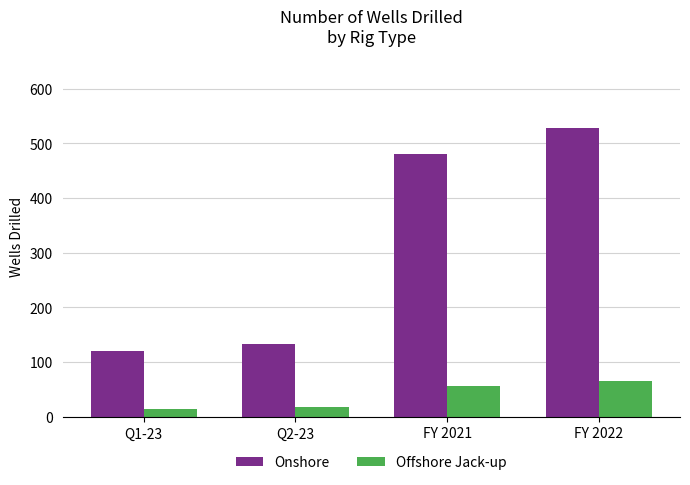

What is the difference between the highest and lowest values at FY 2021?

424